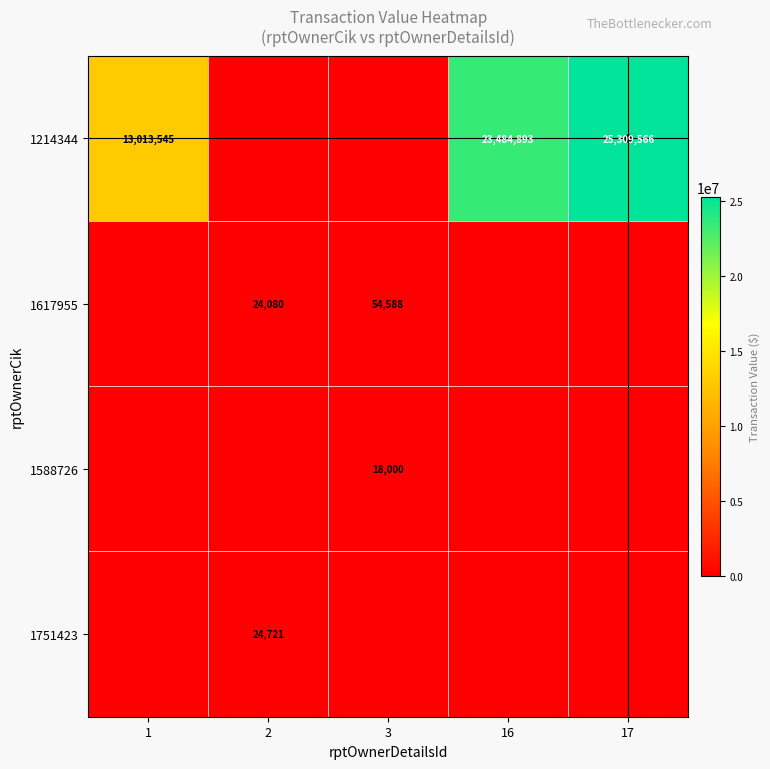

What is the total value across all series at 2?

48801